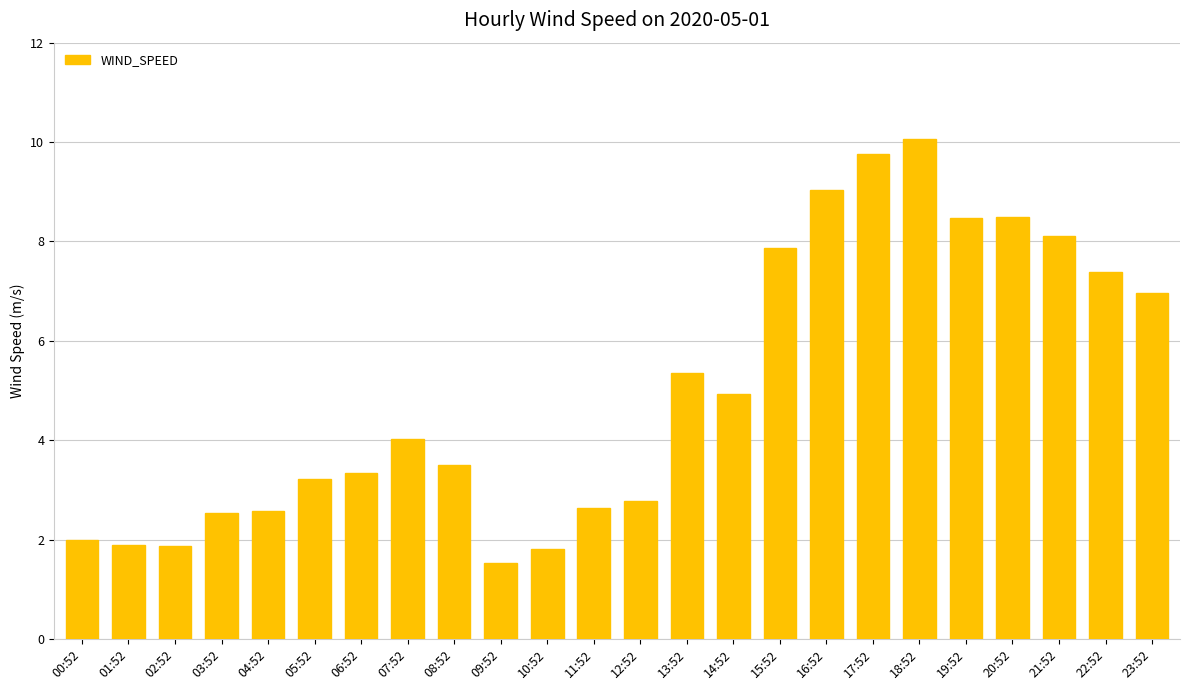

Which category has the highest value across all series?

18:52